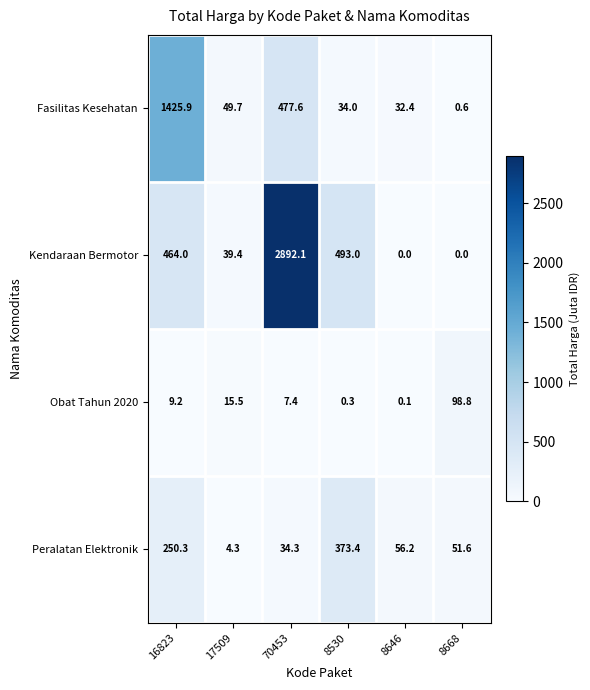

Which series has the widest spread of values?

Kendaraan Bermotor